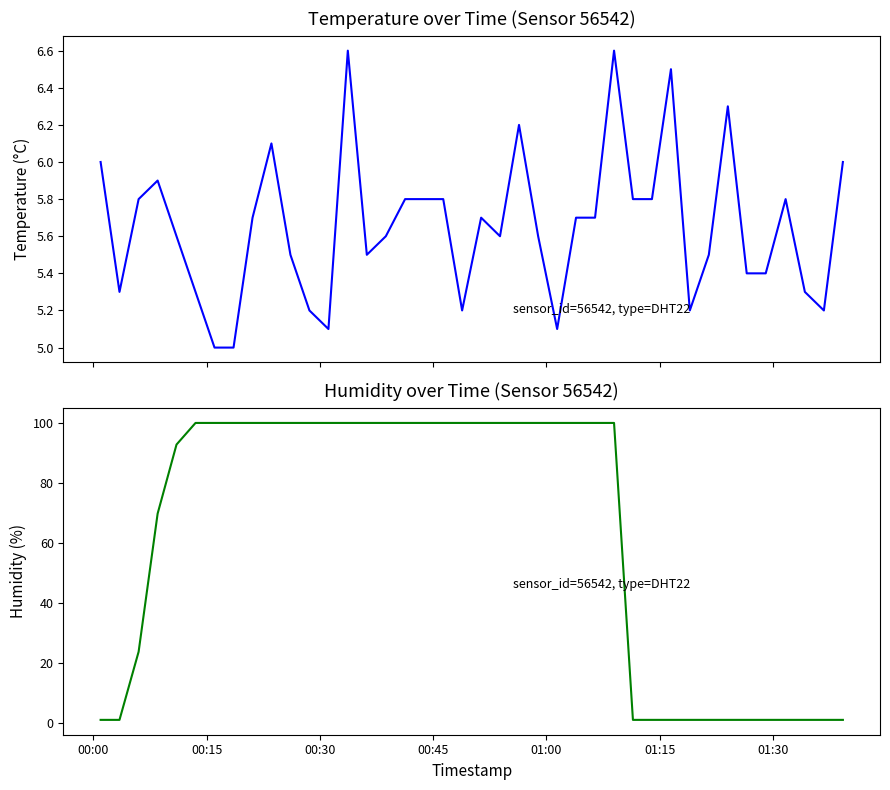

Reading left to right, what are all the values shown in this chart?

temperature: 6.0	5.3	5.8	5.9	5.6	5.3	5.0	5.0	5.7	6.1	5.5	5.2	5.1	6.6	5.5	5.6	5.8	5.8	5.8	5.2	5.7	5.6	6.2	5.6	5.1	5.7	5.7	6.6	5.8	5.8	6.5	5.2	5.5	6.3	5.4	5.4	5.8	5.3	5.2	6.0
humidity: 1.0	1.0	23.7	69.7	92.7	99.9	99.9	99.9	99.9	99.9	99.9	99.9	99.9	99.9	99.9	99.9	99.9	99.9	99.9	99.9	99.9	99.9	99.9	99.9	99.9	99.9	99.9	99.9	1.0	1.0	1.0	1.0	1.0	1.0	1.0	1.0	1.0	1.0	1.0	1.0